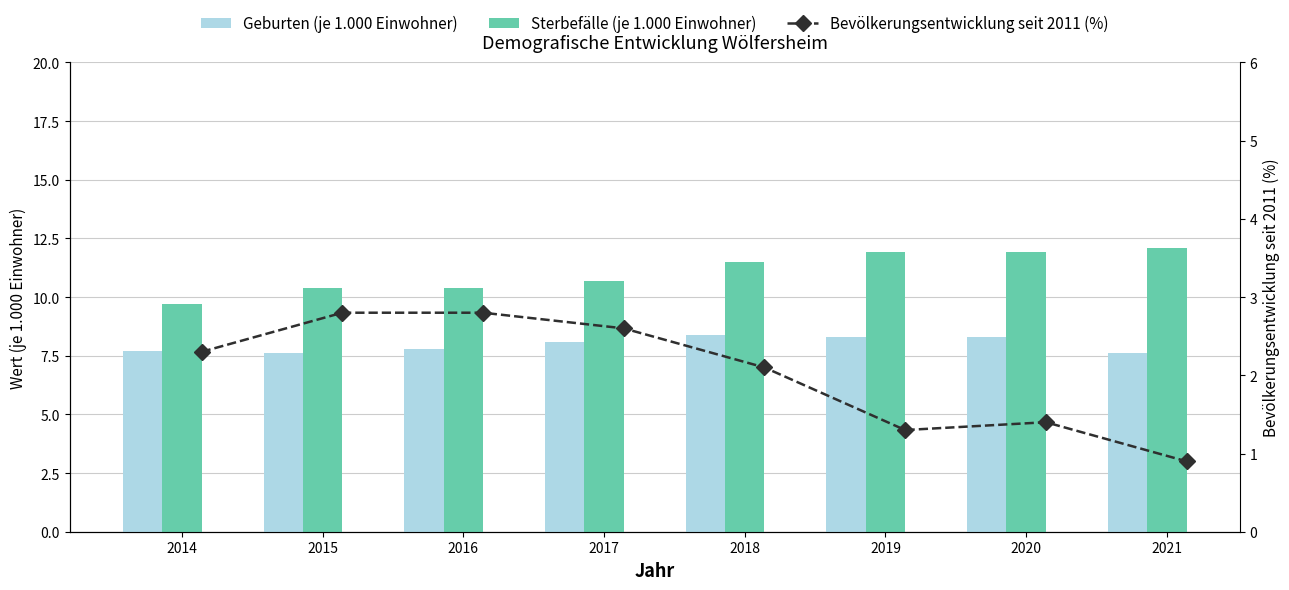

At which category does the chart reach its peak across all series?

2021